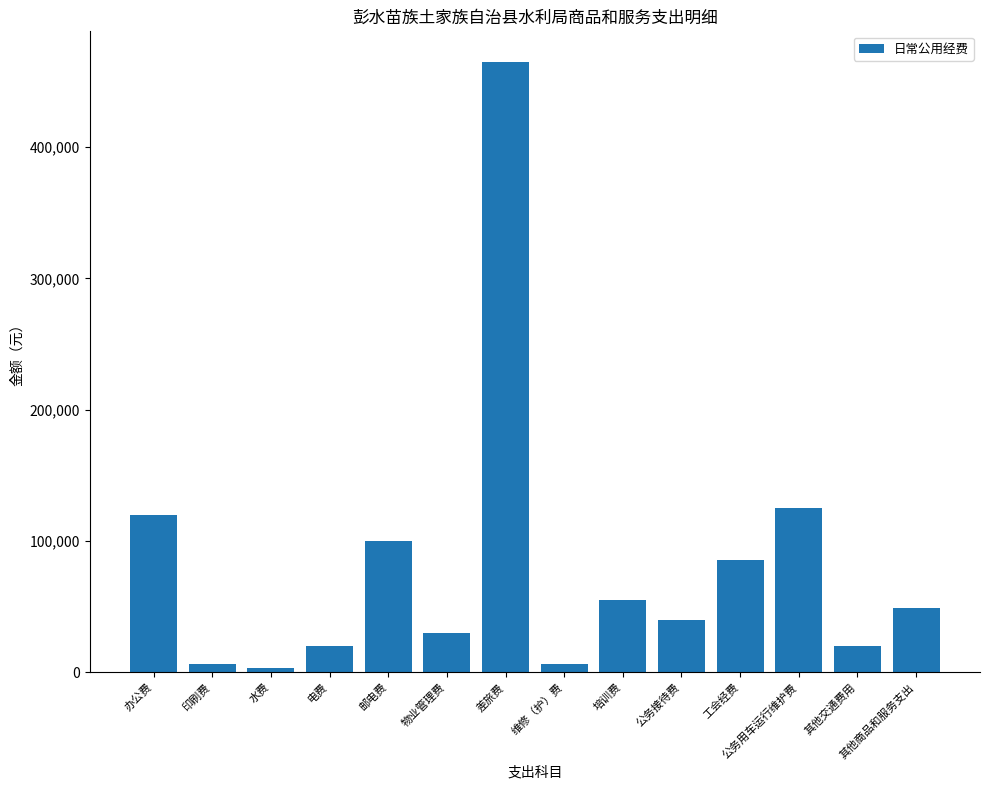

What is the value of the 1st bar from the left?

120000.0